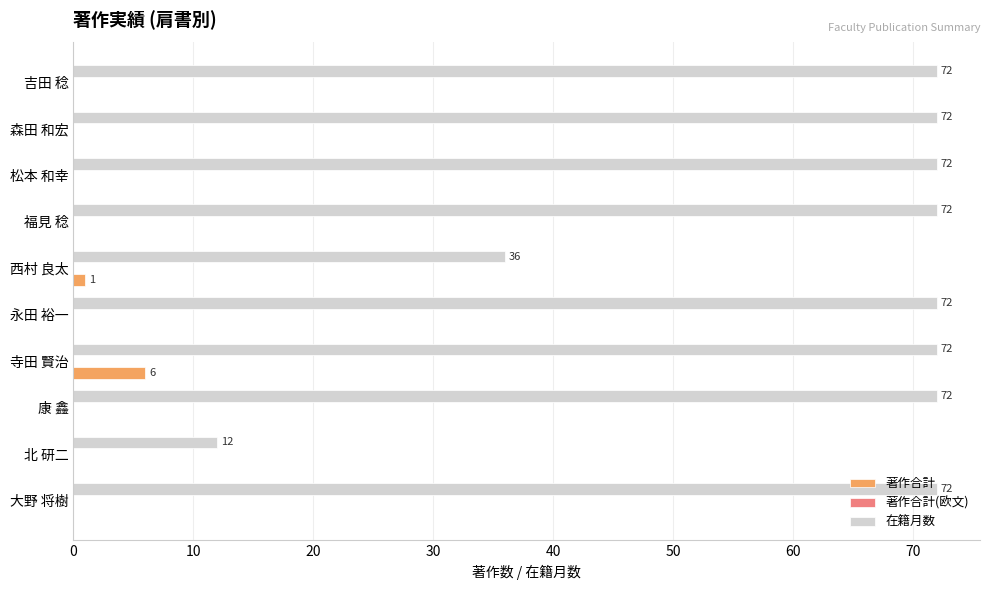

True or false: 著作合計 has a value of 0 at 永田 裕一.

True